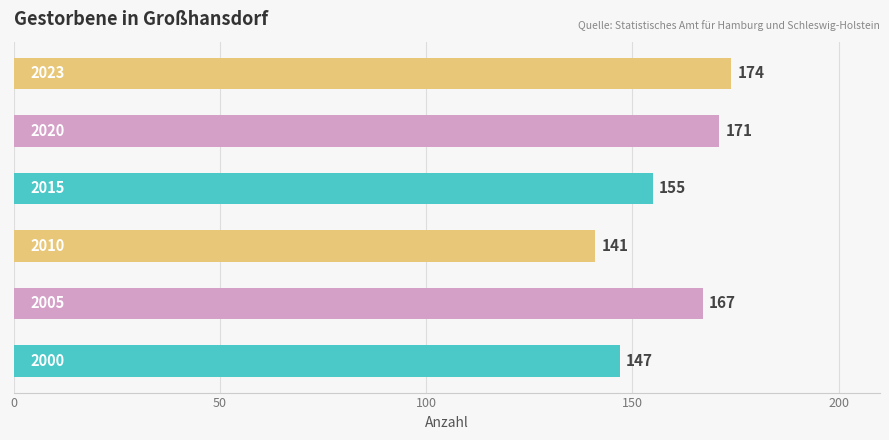

How many bars are there in total?

6